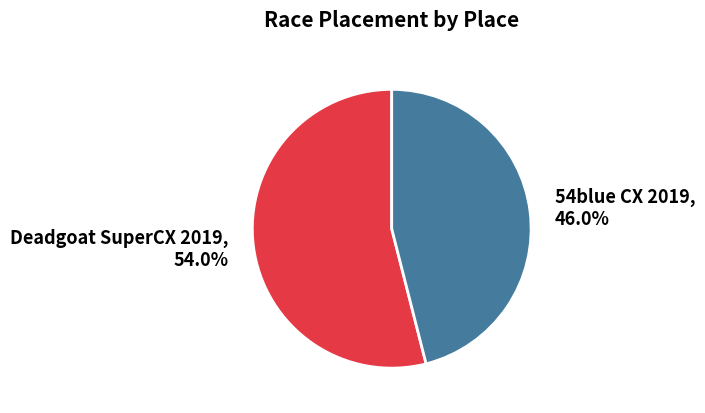

Between Deadgoat SuperCX 2019 and 54blue CX 2019, which is larger?

Deadgoat SuperCX 2019